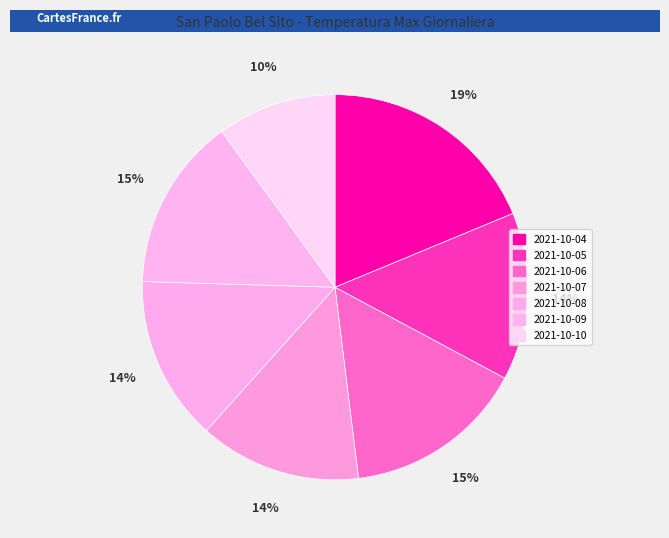

Is the sum of 2021-10-06 and 2021-10-07 greater than half?

No